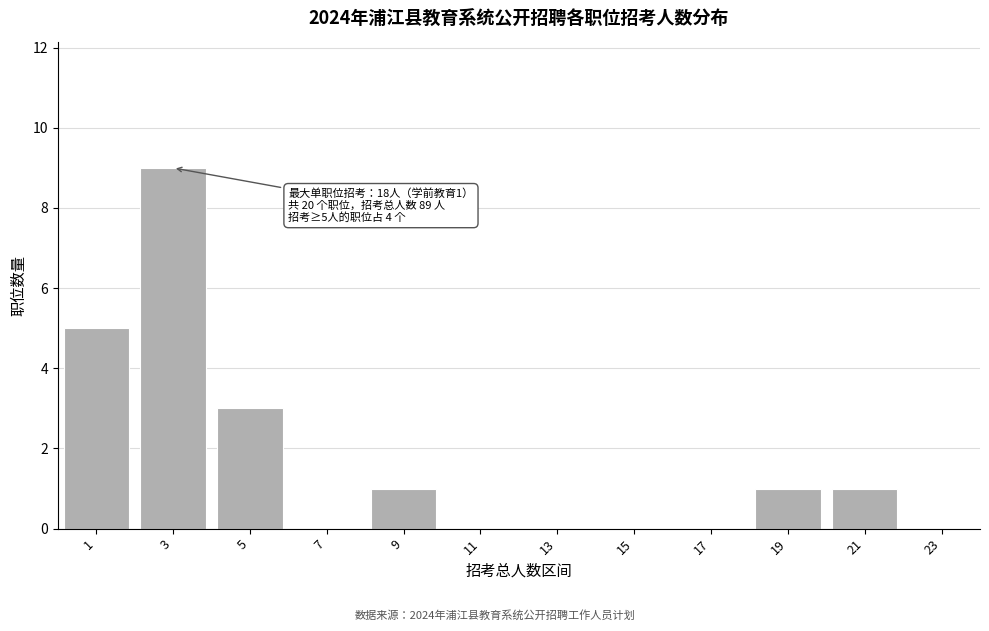

Reading left to right, extract all data points from this chart.

1=5	3=9	5=3	7=0	9=1	11=0	13=0	15=0	17=0	19=1	21=1	23=0